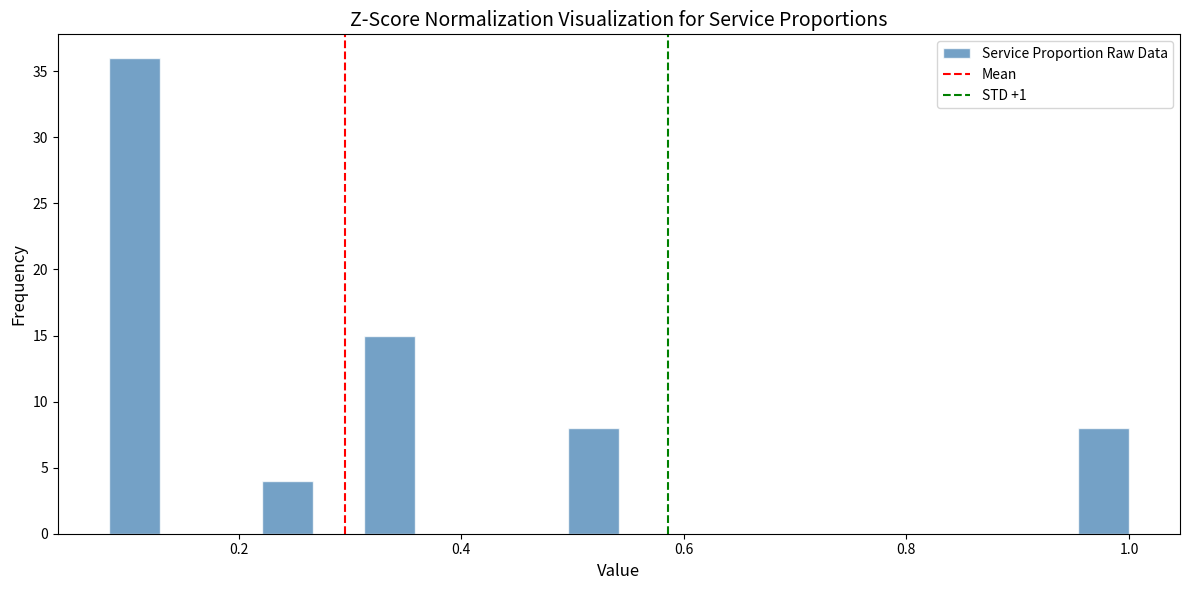

Around what value on the x-axis is the tallest bar? Give the approximate position of its centre, as read against the axis.

0.10